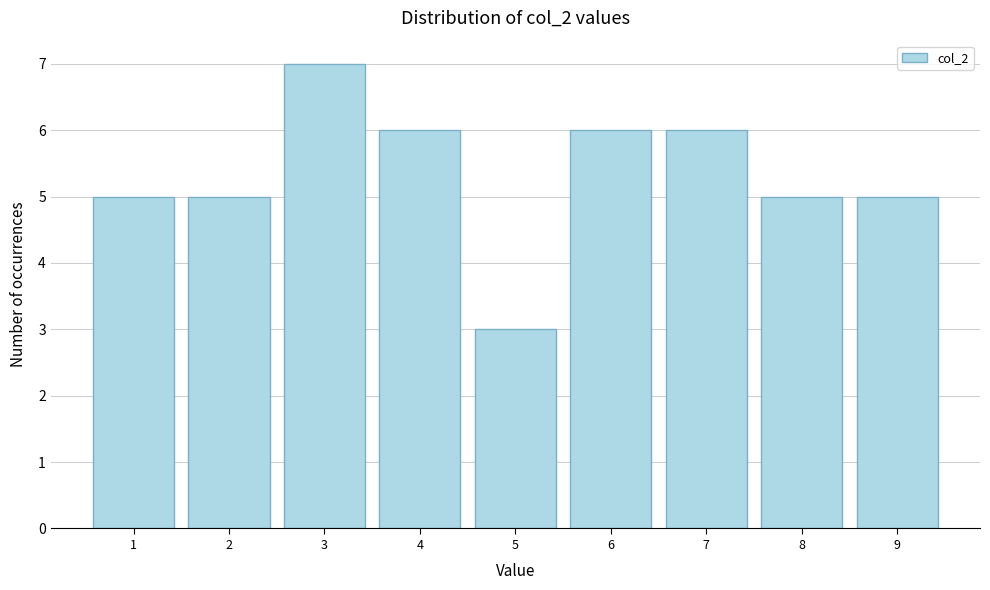

What is the height of the bar covering 2.5 to 3.5 on the x-axis? The values are not printed on the chart, so give them approximately, as read against the axis.

7